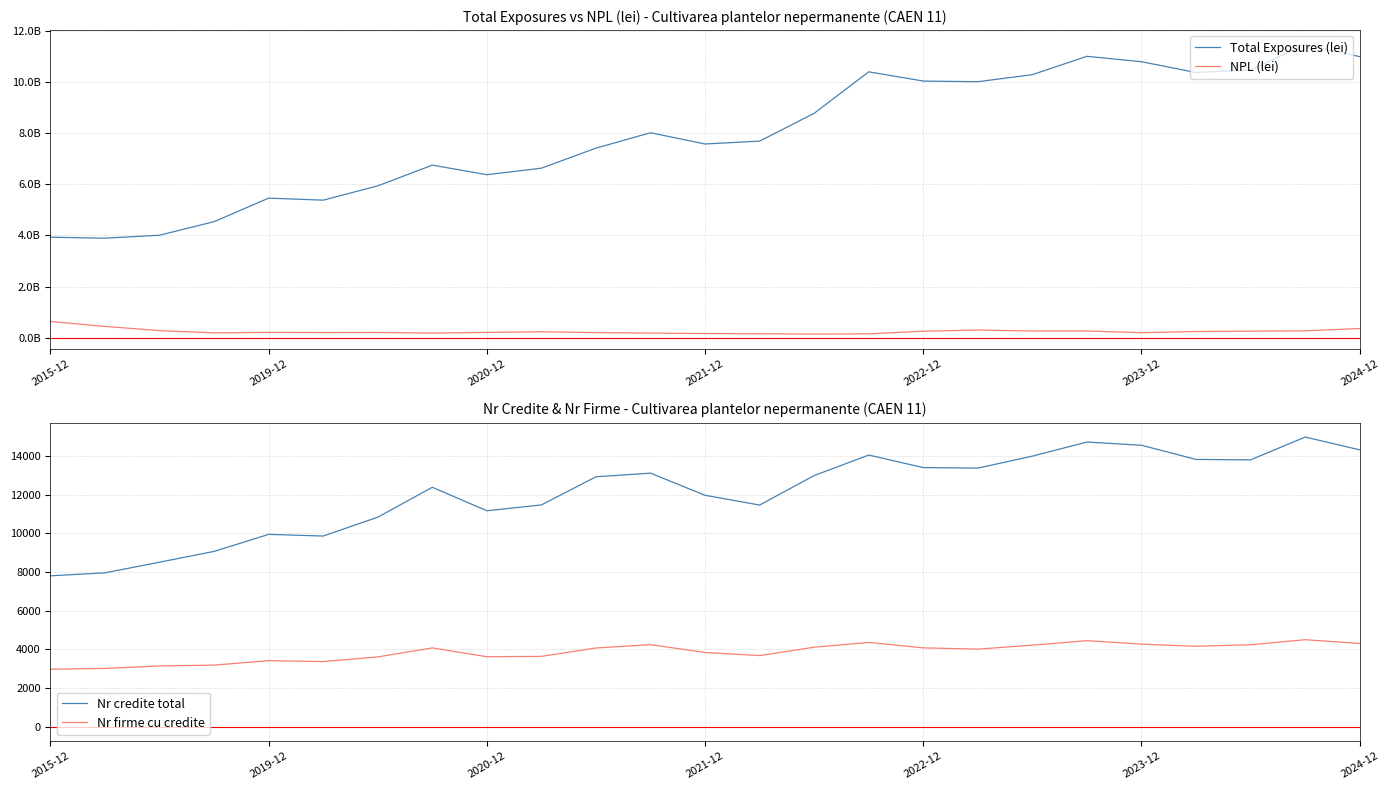

Which has a higher value, 7 or 9?

7